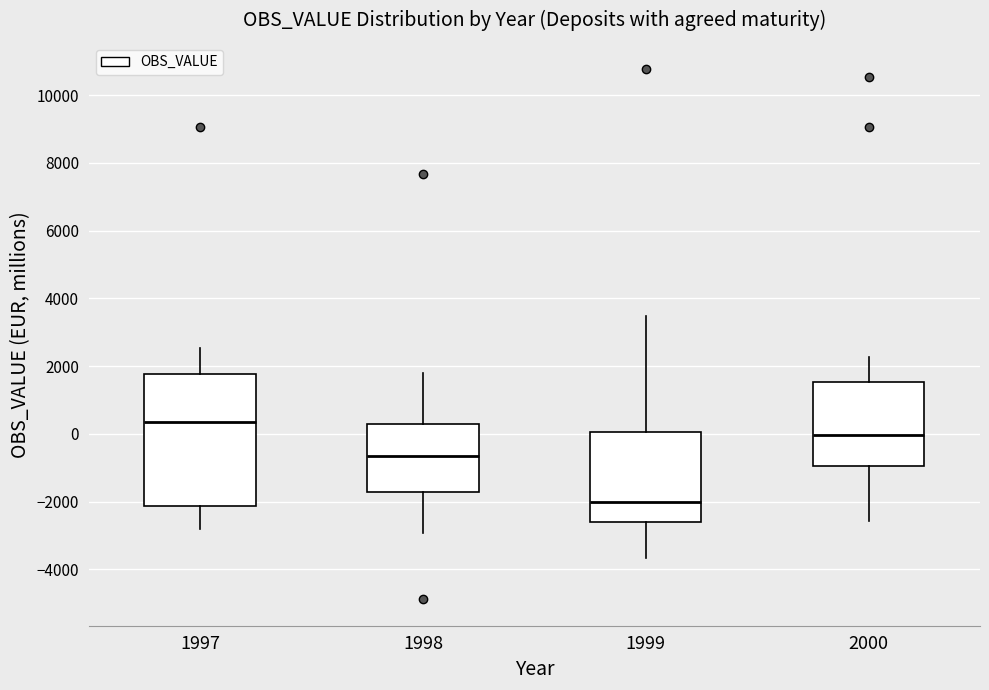

Reading left to right, read every box against the y-axis: the position of its median line, the range the box covers, and the ends of its whiskers. The values are not printed on the chart, so give them approximately, as read against the axis.

1997: median 400, box -2200 to 1800, whiskers -2800 to 2600
1998: median -600, box -1800 to 400, whiskers -3000 to 1800
1999: median -2000, box -2600 to 0, whiskers -3600 to 3400
2000: median 0, box -1000 to 1600, whiskers -2600 to 2200